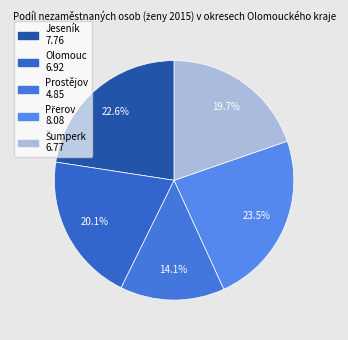

How many segments does this pie chart have?

5